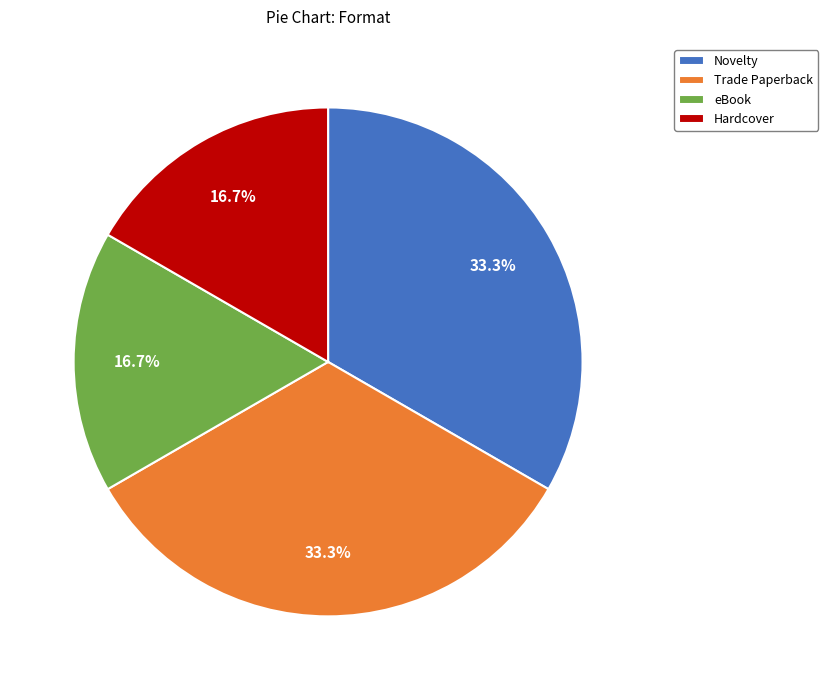

True or false: Novelty accounts for 65% of the total.

False